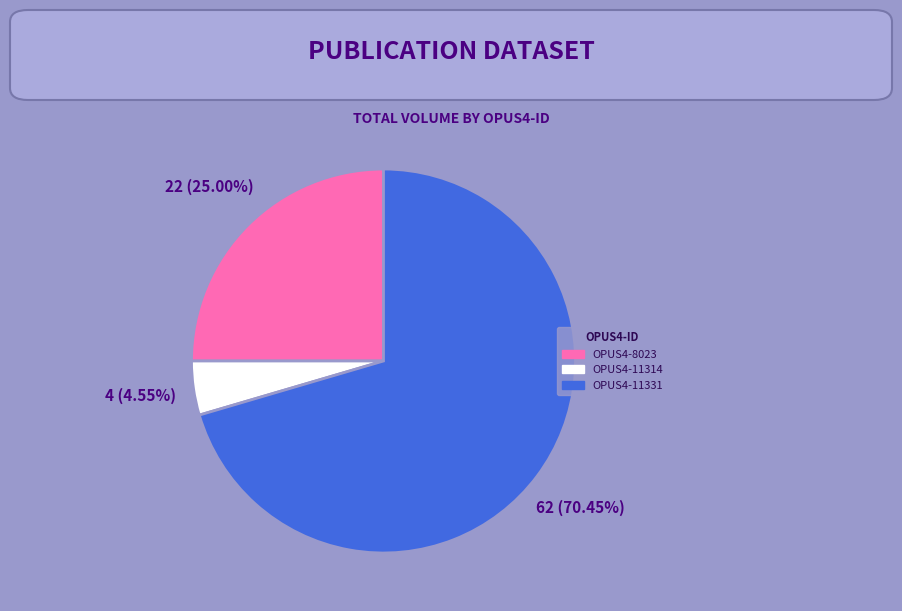

Which category has the smallest portion of the pie?

OPUS4-11314